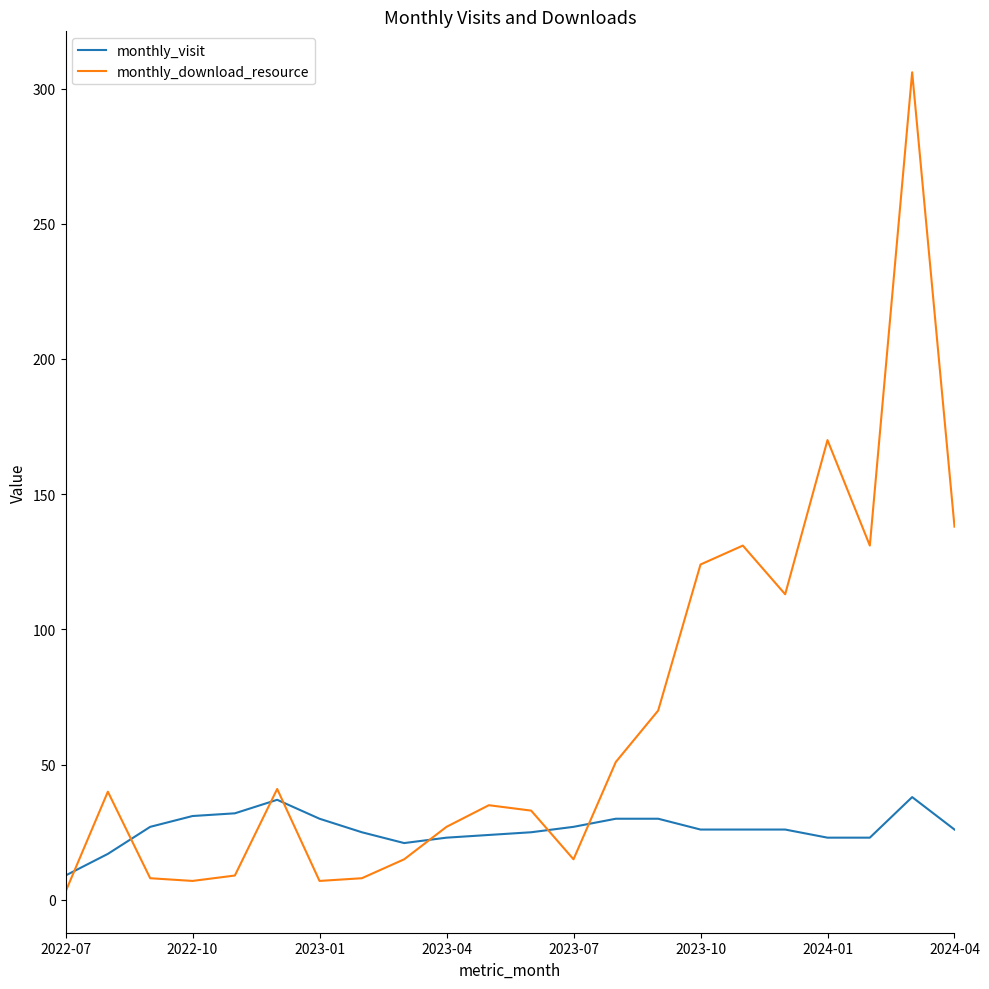

List the series in order of their overall mean, lowest first.

monthly_visit, monthly_download_resource